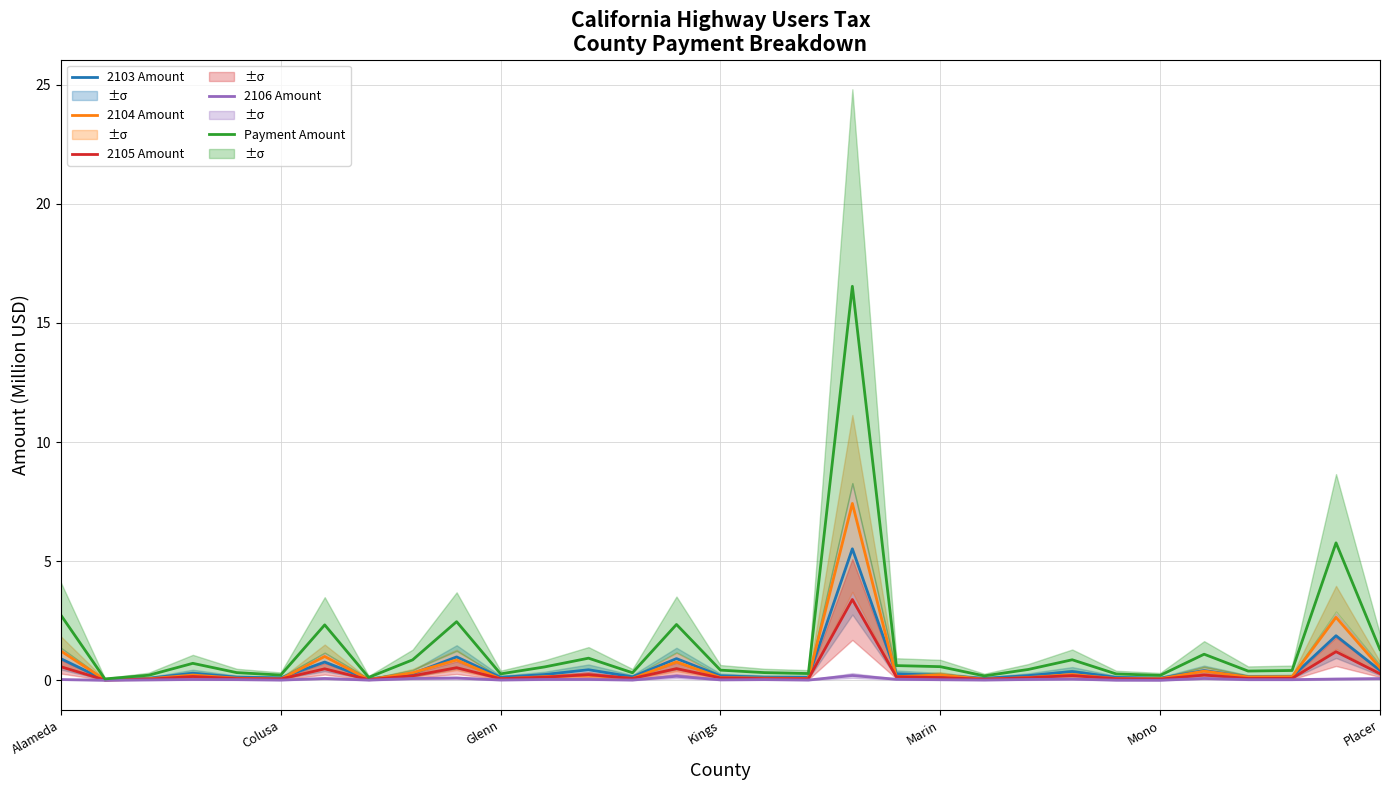

True or false: Payment Amount has a value of 4.0 at Alameda.

False